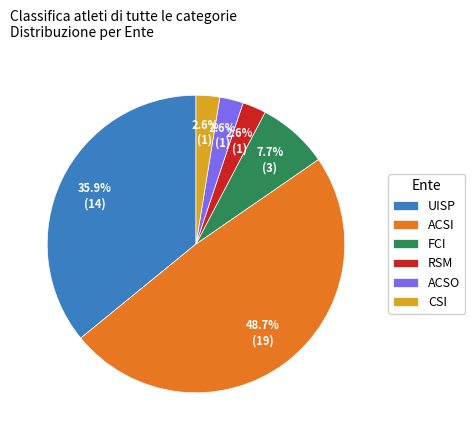

How many slices are in this pie chart?

6